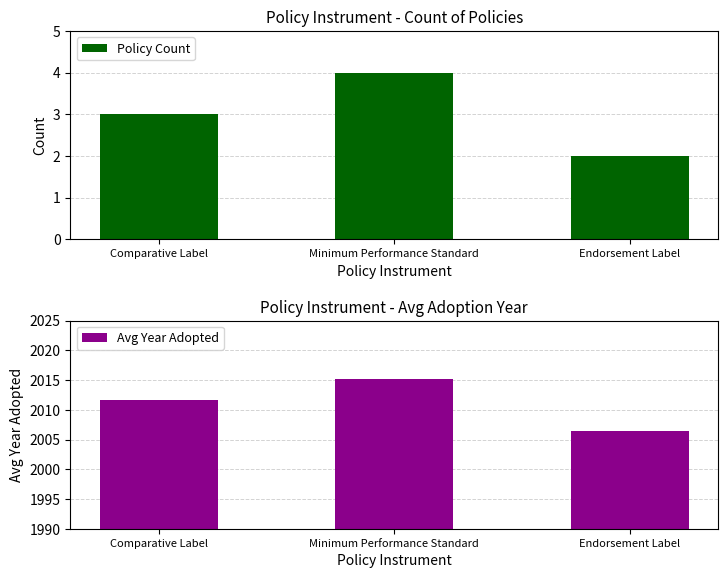

What is the value of the Avg Year Adopted bar at the 3rd from the left?

2006.5